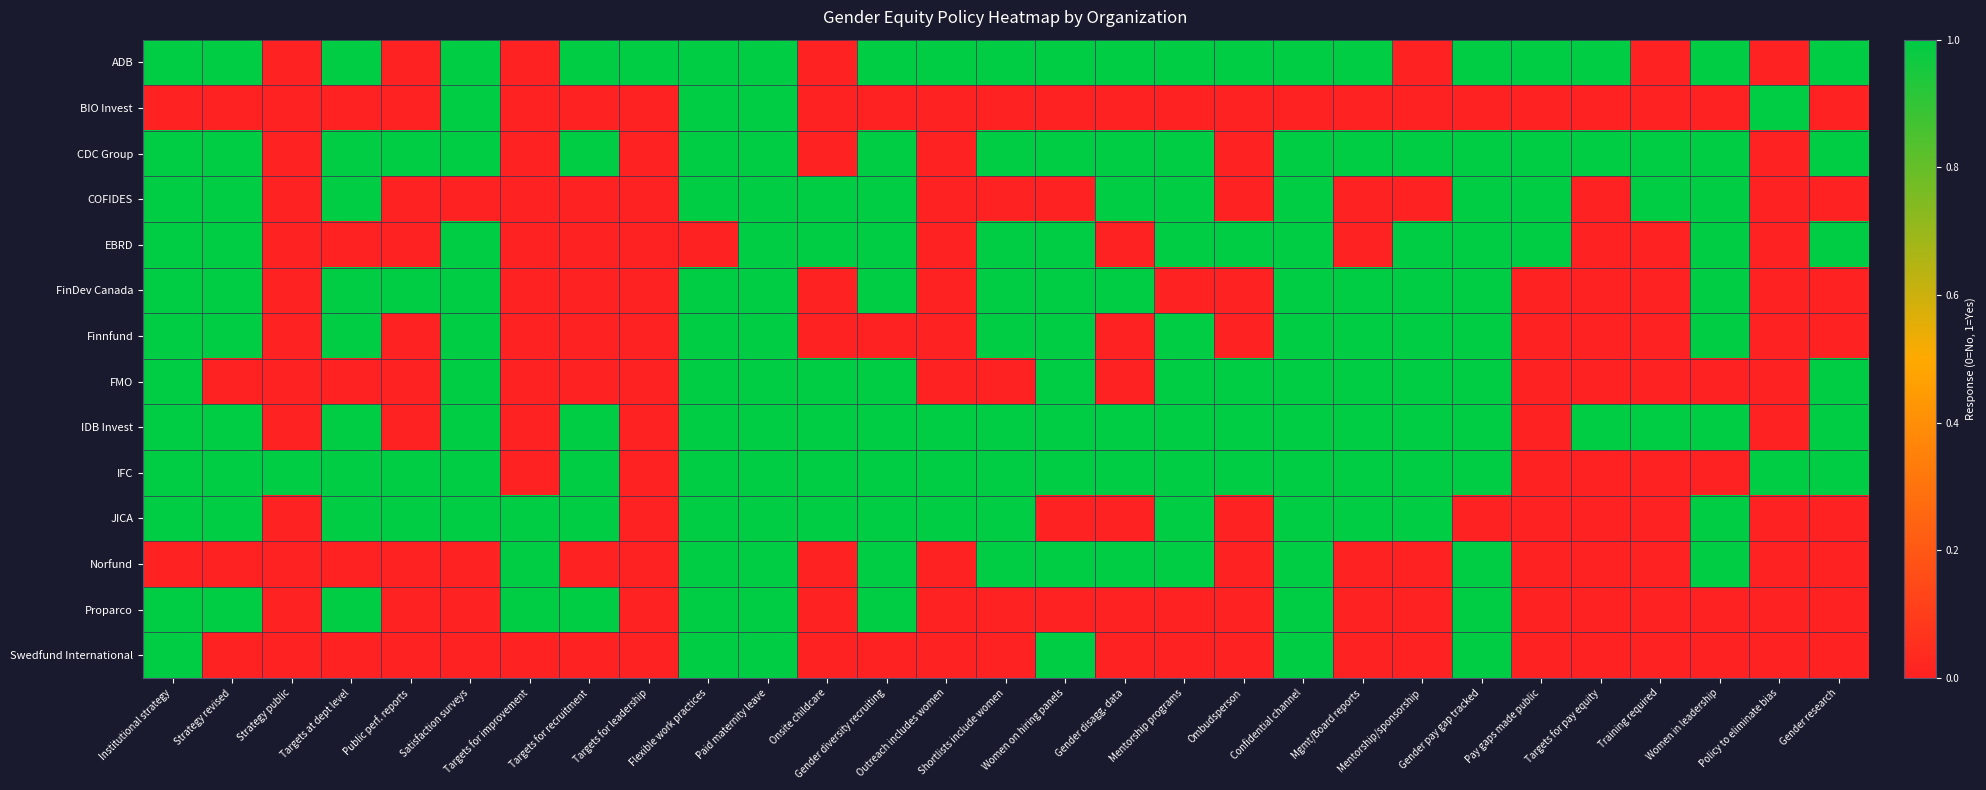

What is the greatest value displayed?

1